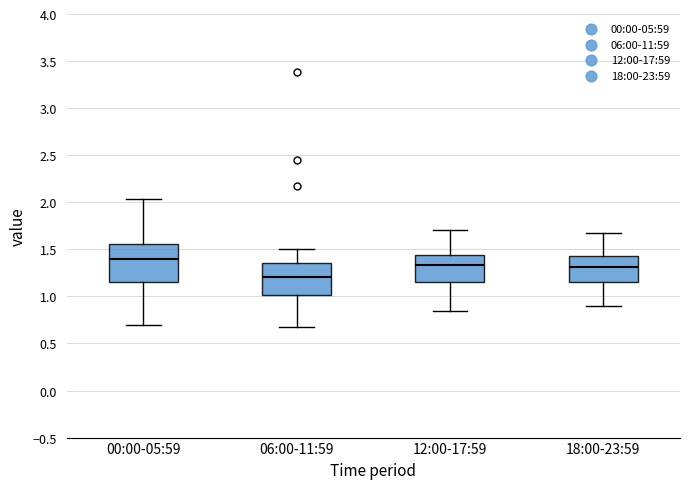

Reading left to right, transcribe this box plot: for each box, give where its median line is, the range the box spans, and where its two whiskers end, as read against the y-axis. The values are not printed on the chart, so give them approximately, as read against the axis.

00:00-05:59: median 1.40, box 1.15 to 1.55, whiskers 0.70 to 2.05
06:00-11:59: median 1.20, box 1.00 to 1.35, whiskers 0.70 to 1.50
12:00-17:59: median 1.35, box 1.15 to 1.45, whiskers 0.85 to 1.70
18:00-23:59: median 1.30, box 1.15 to 1.45, whiskers 0.90 to 1.65